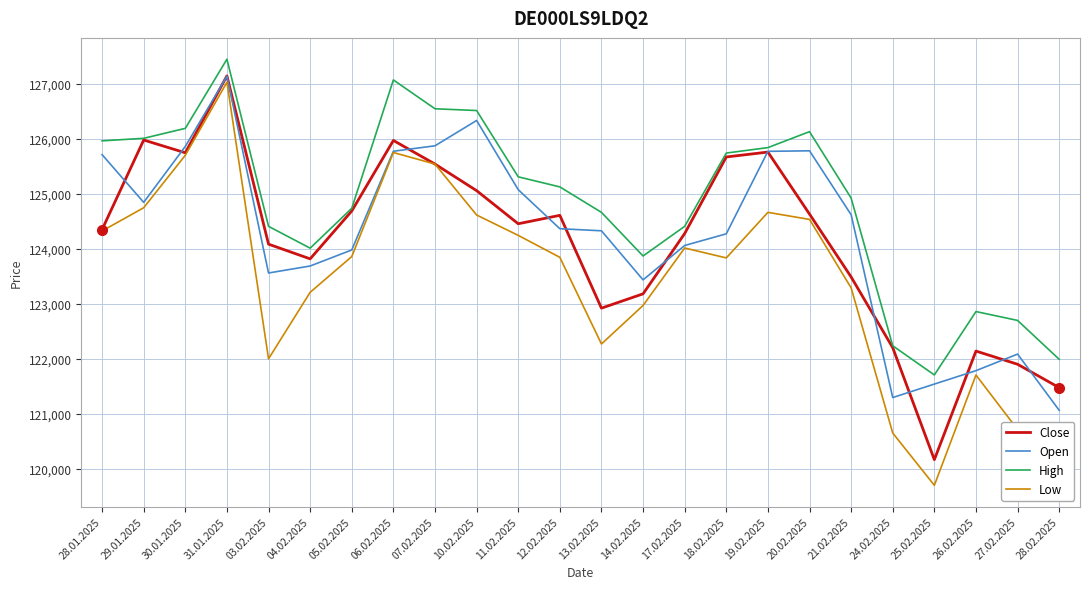

What position from the left is 17.02.2025?

15